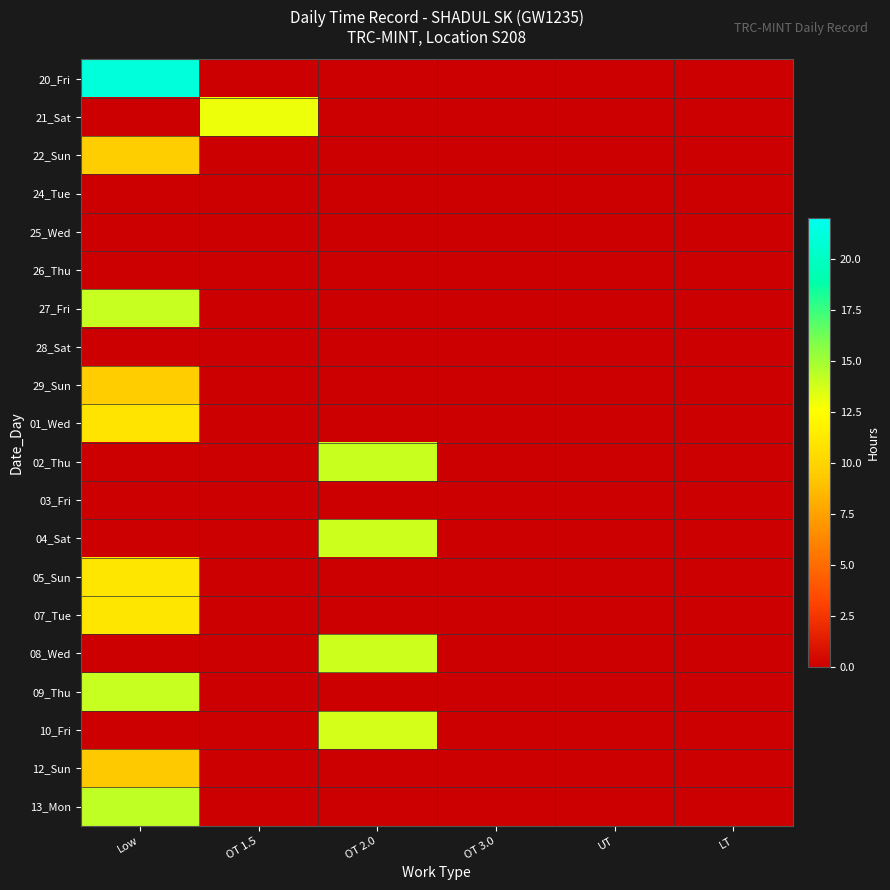

Which label corresponds to the largest value in the chart?

Low